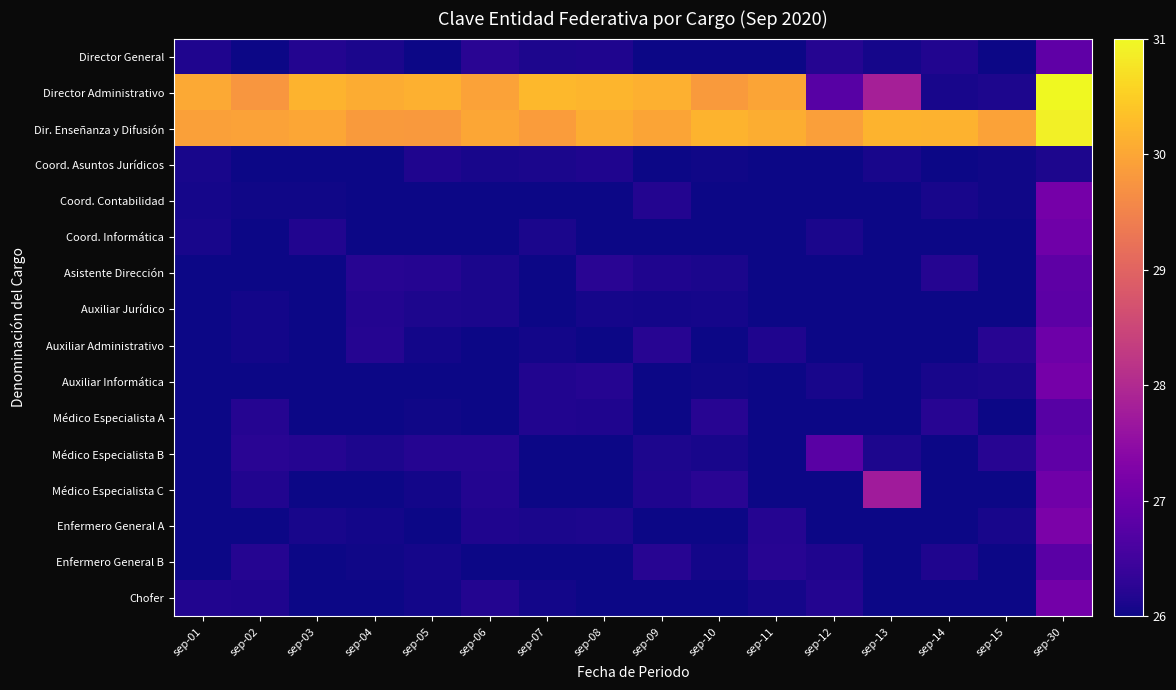

Which series has the largest total across all categories?

Dir. Enseñanza y Difusión